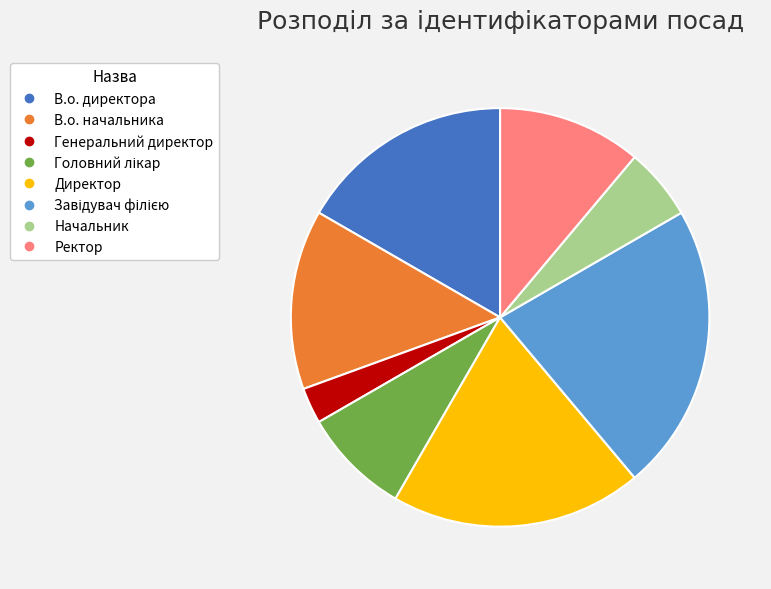

The Генеральний директор slice represents 11% of the pie. True or false?

False